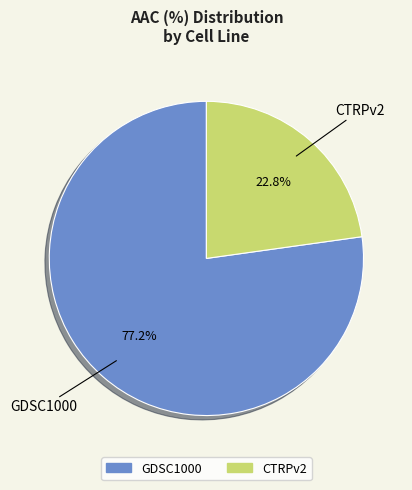

What is the total percentage of CTRPv2 and GDSC1000?

100.0%